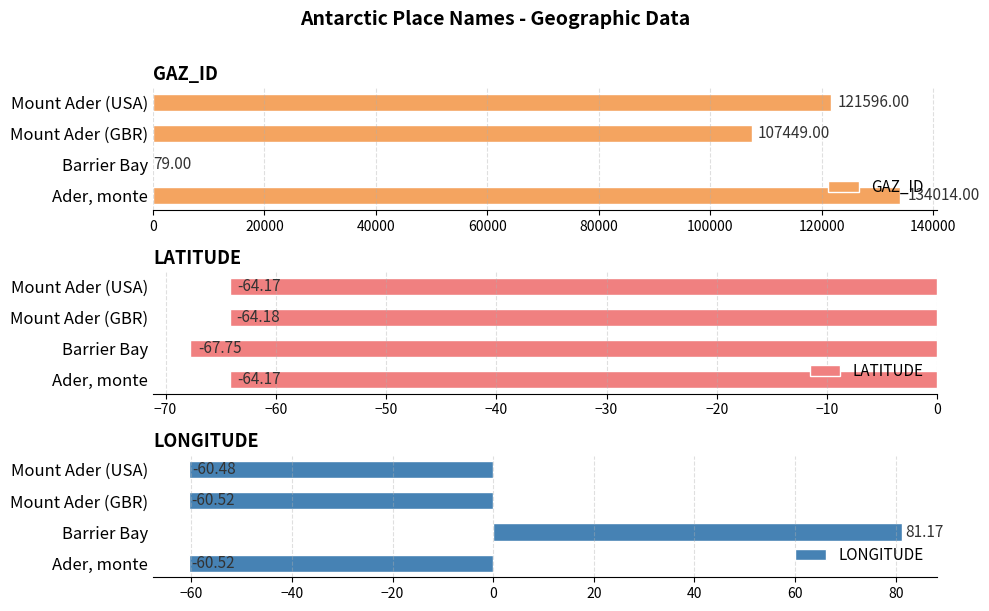

Rank the series by their maximum value, from lowest to highest.

LATITUDE, LONGITUDE, GAZ_ID